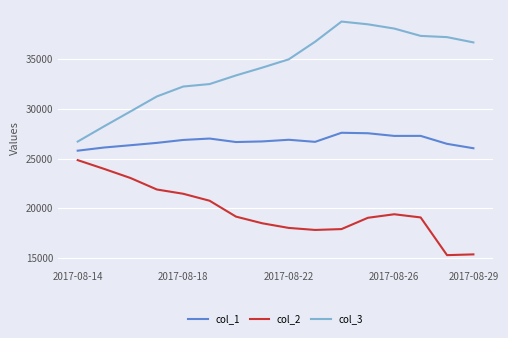

What is the minimum value shown in the chart?

15282